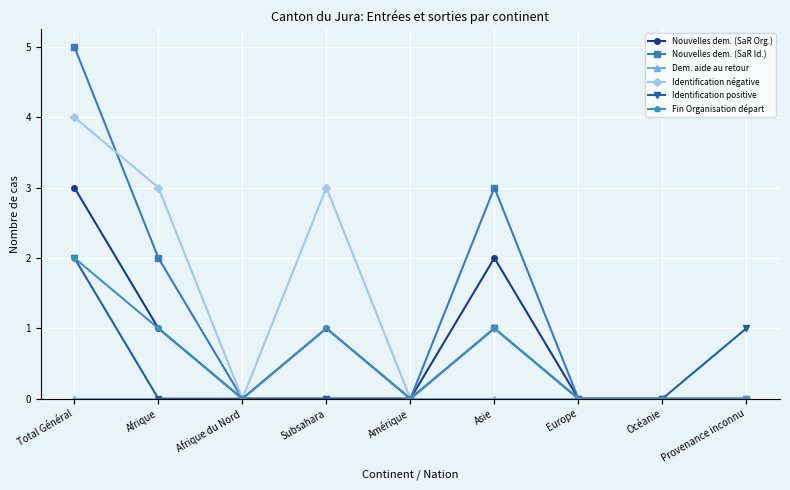

True or false: Identification positive has a value of 1 at Provenance inconnu.

True